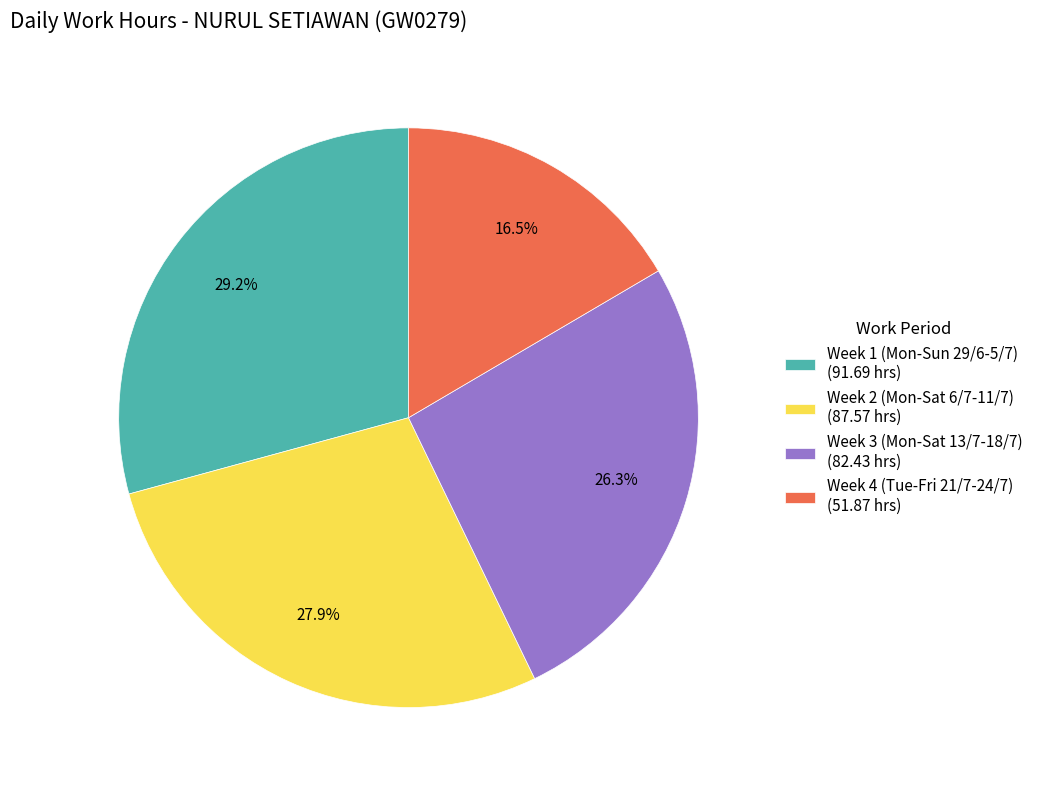

Rank the categories by value from highest to lowest.

Week 1 (Mon-Sun 29/6-5/7) (91.69 hrs), Week 2 (Mon-Sat 6/7-11/7) (87.57 hrs), Week 3 (Mon-Sat 13/7-18/7) (82.43 hrs), Week 4 (Tue-Fri 21/7-24/7) (51.87 hrs)